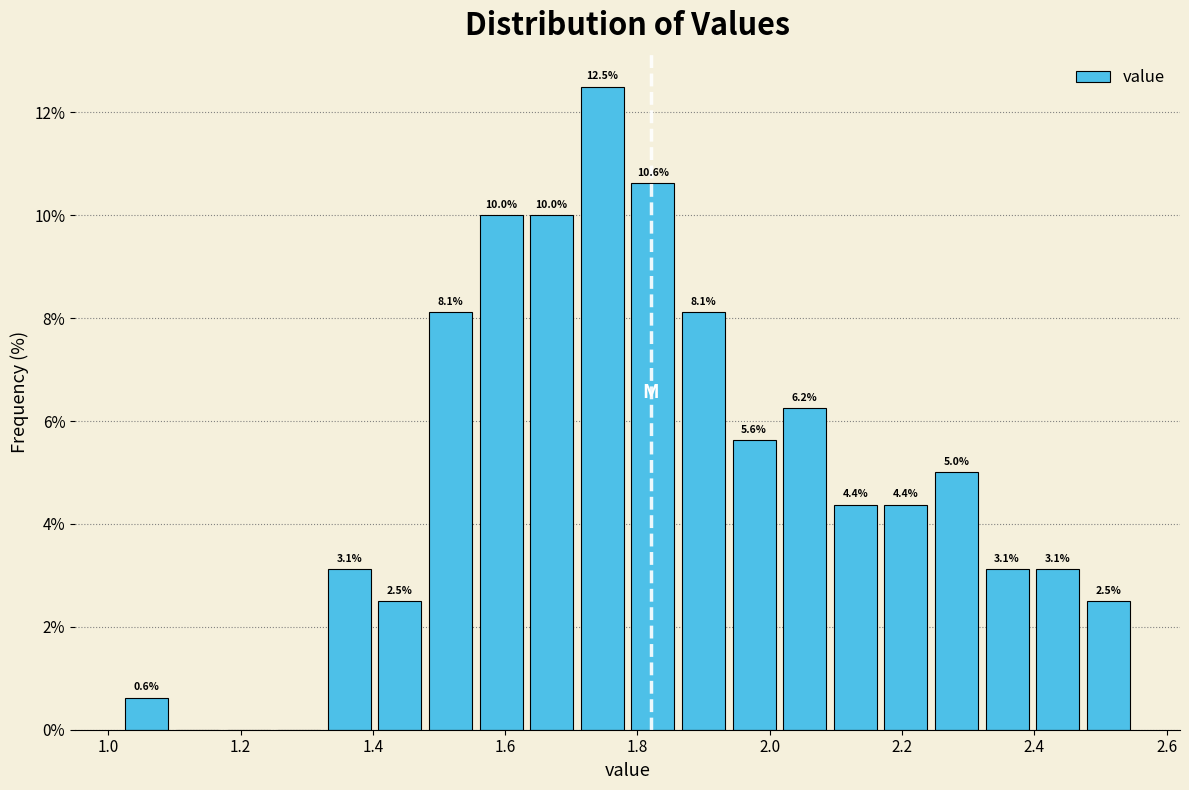

Read against the x-axis, roughly where is the centre of the tallest bar?

1.74